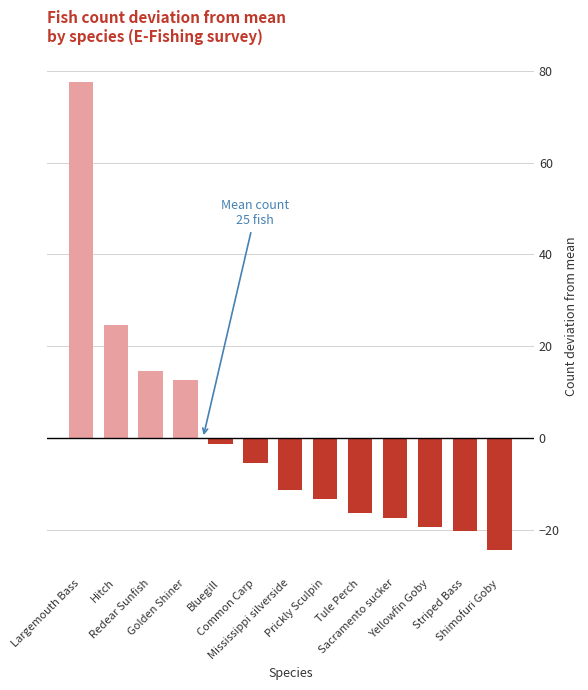

List the labels in order of value, smallest first.

Shimofuri Goby, Striped Bass, Yellowfin Goby, Sacramento sucker, Tule Perch, Prickly Sculpin, Mississippi silverside, Common Carp, Bluegill, Golden Shiner, Redear Sunfish, Hitch, Largemouth Bass